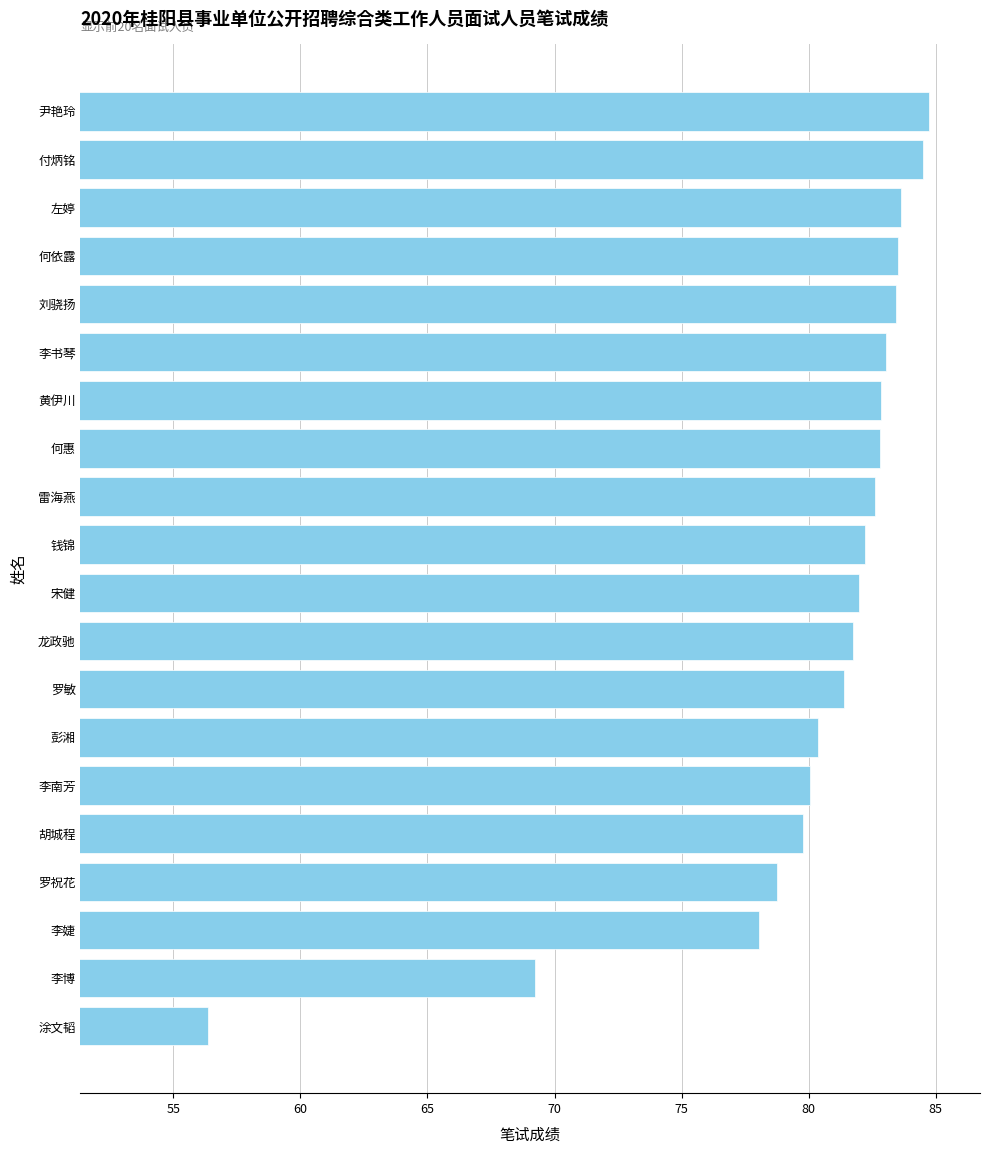

True or false: the data shows 80.4 at 彭湘.

True